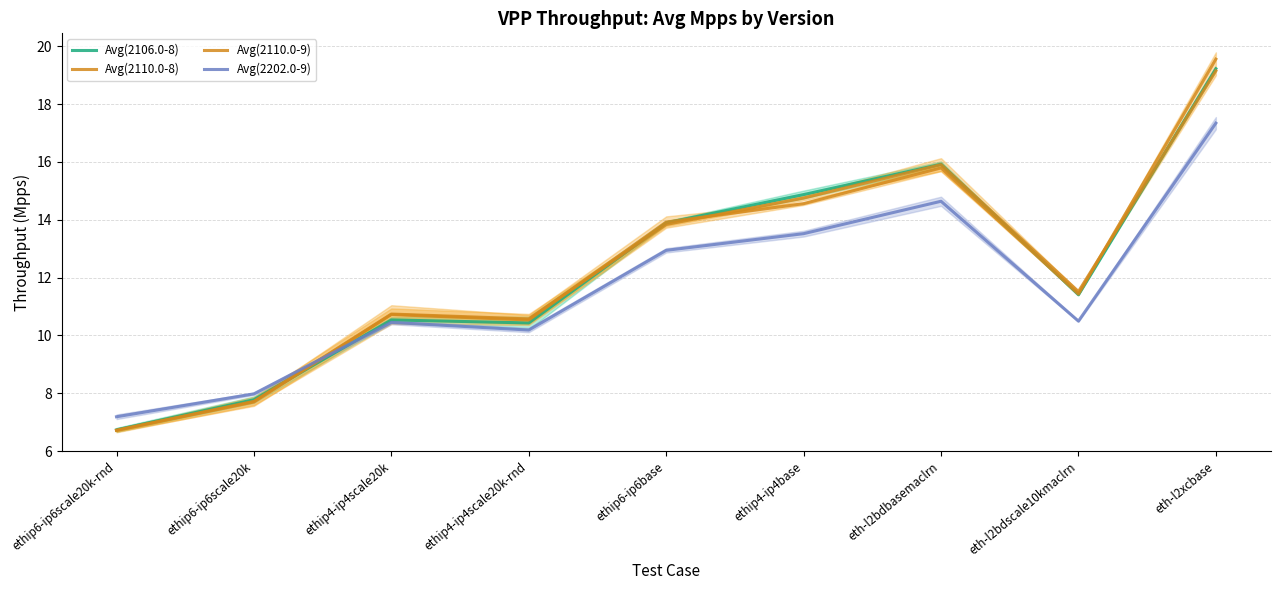

Where is Avg(2202.0-9) nearest to the value 12?

ethip6-ip6base